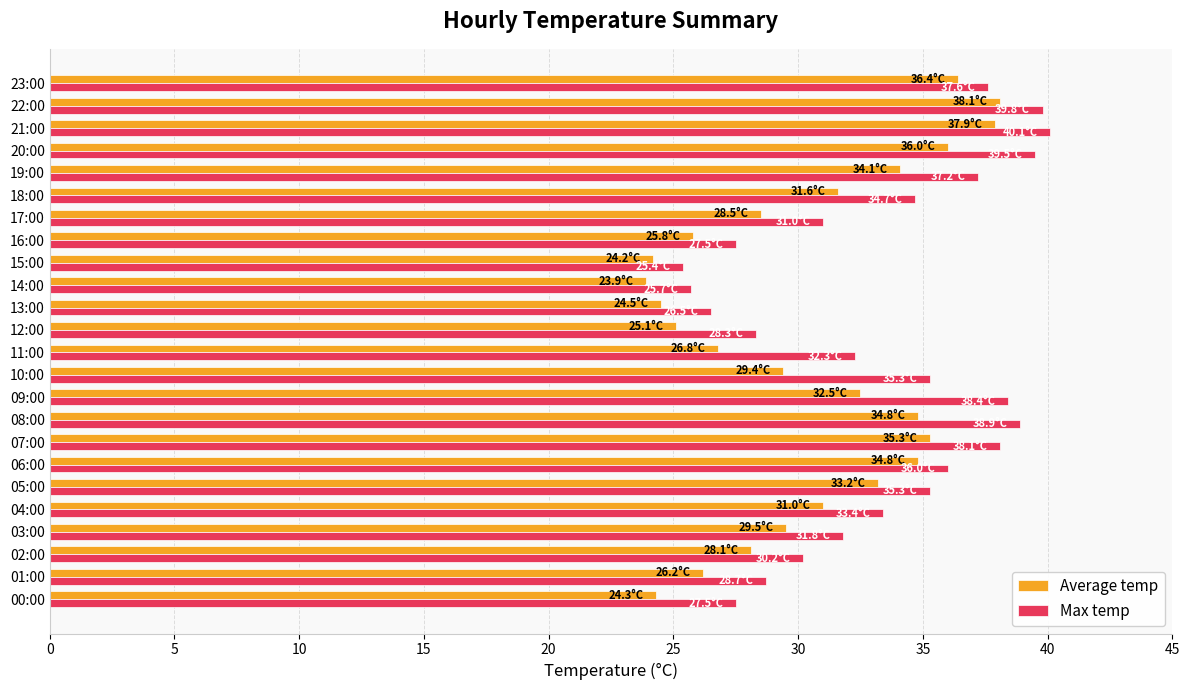

The Max temp series shows 26.5 at 13:00. True or false?

True